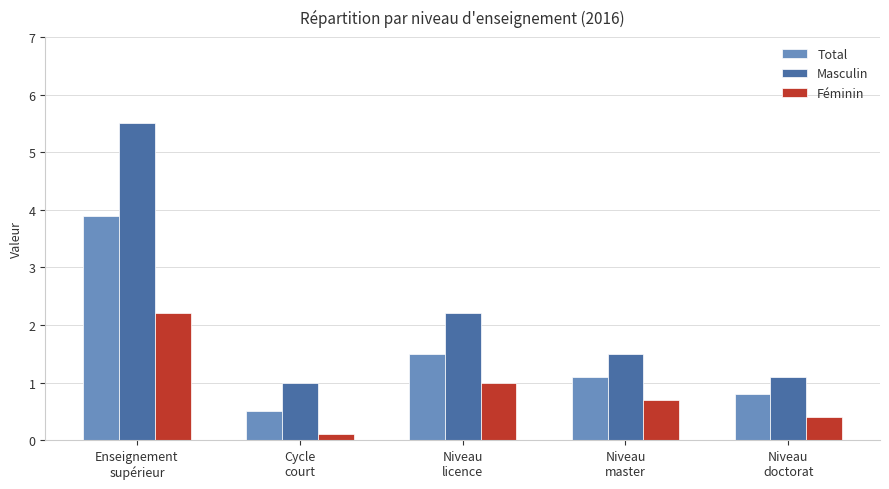

How many series are shown in this chart?

3